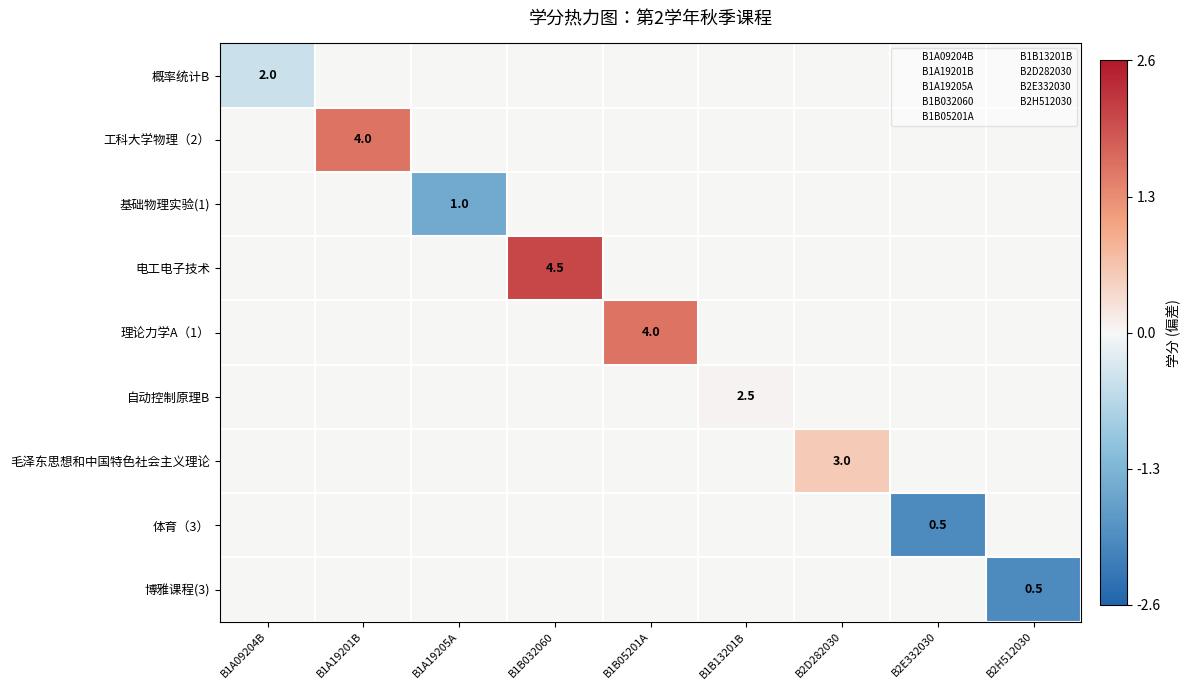

Which series has the largest total across all categories?

电工电子技术